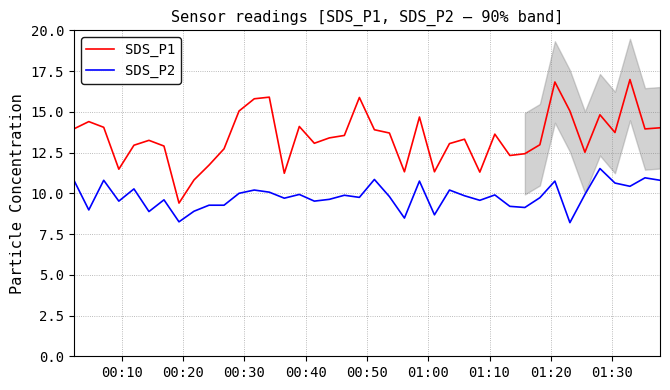

Which series has the widest spread of values?

SDS_P1